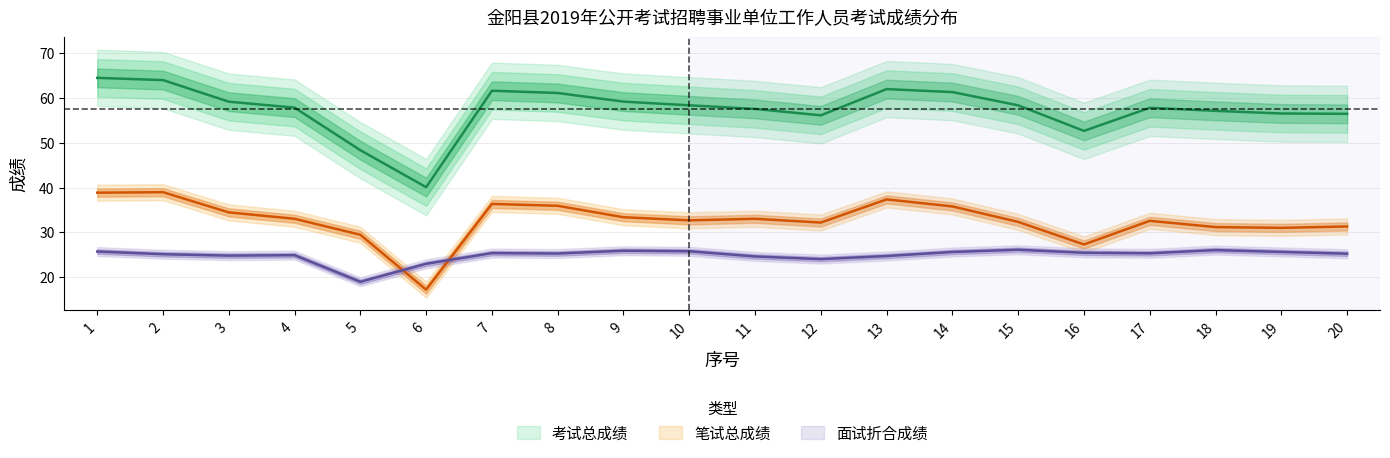

What is the difference between the highest and lowest values at 16?

27.3